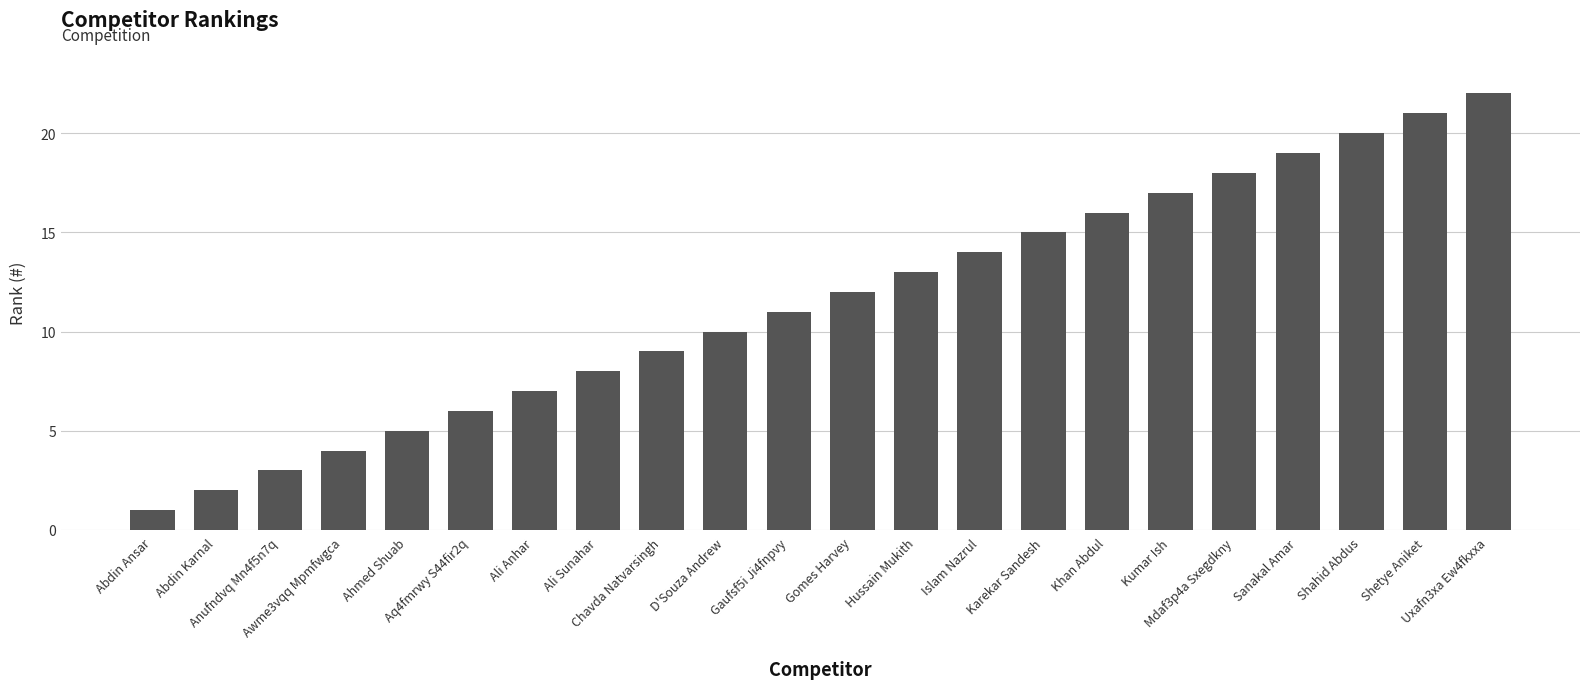

Is it true that the value at Sanakal Amar is 19?

True